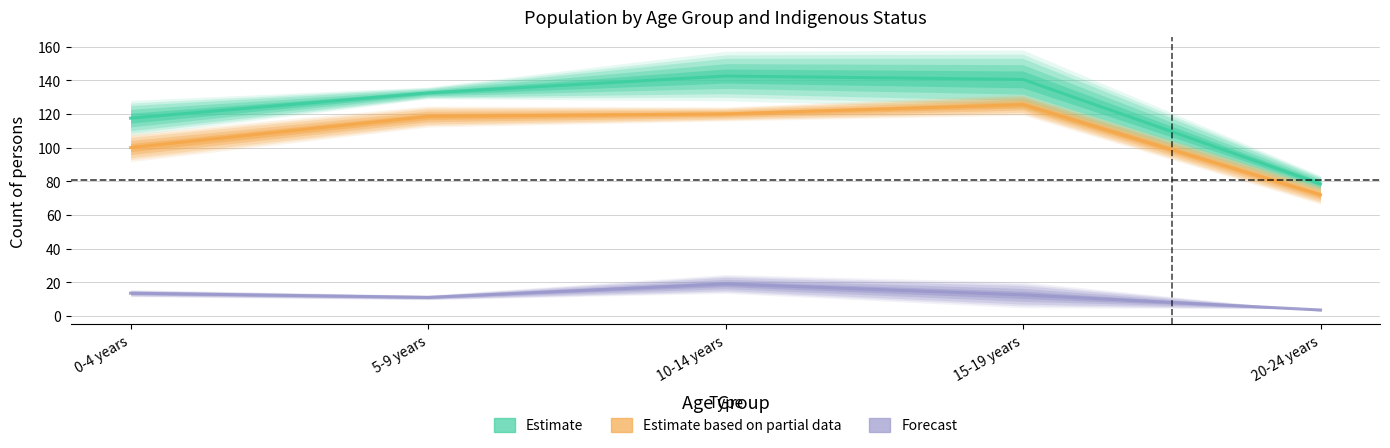

Between 15-19 years and 20-24 years, which is larger?

15-19 years